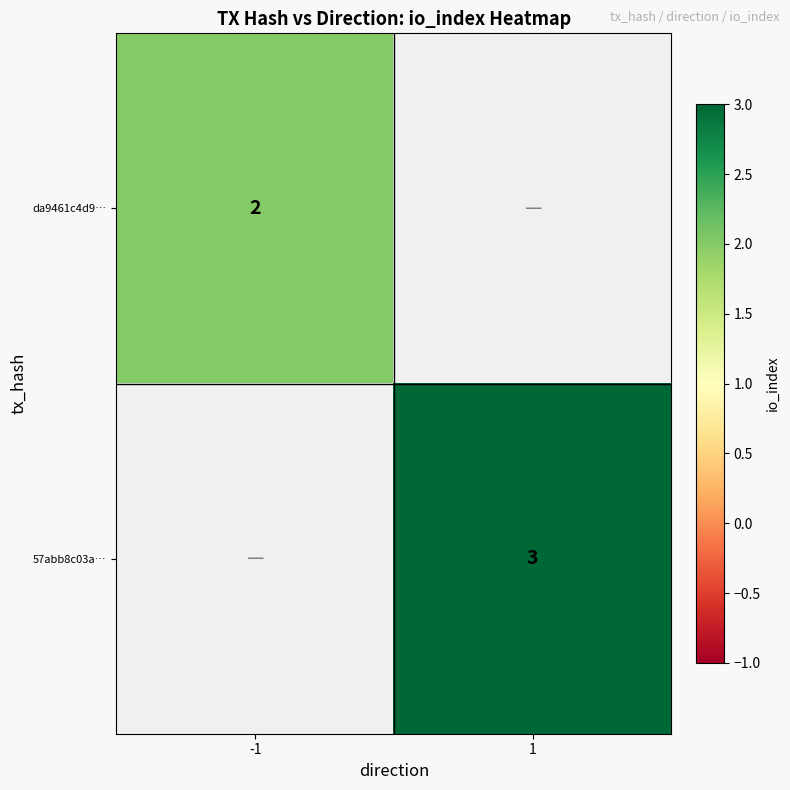

Is it true that 57abb8c03a… equals 3 at 1?

True